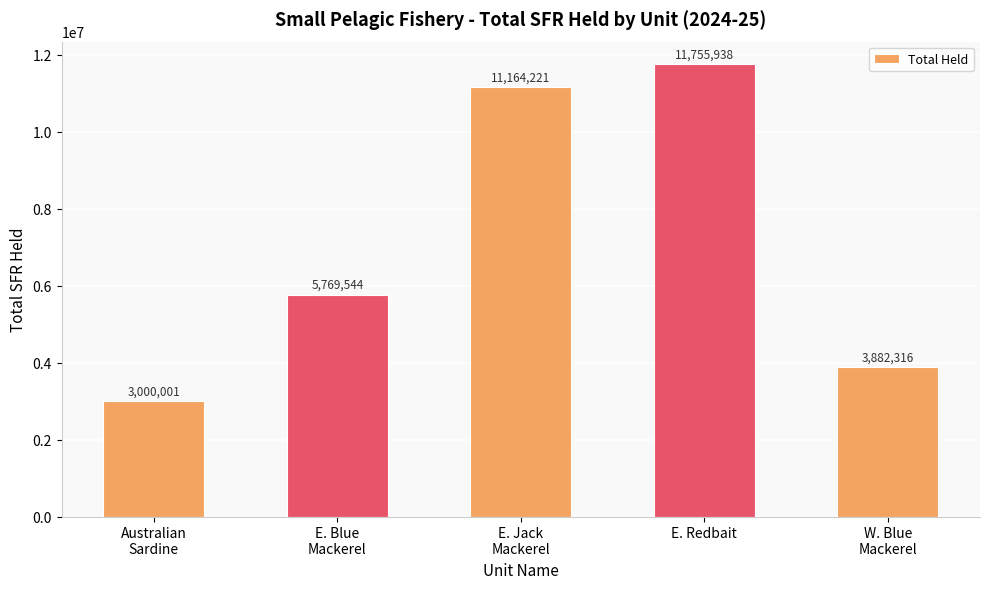

Does the chart contain any negative values?

No